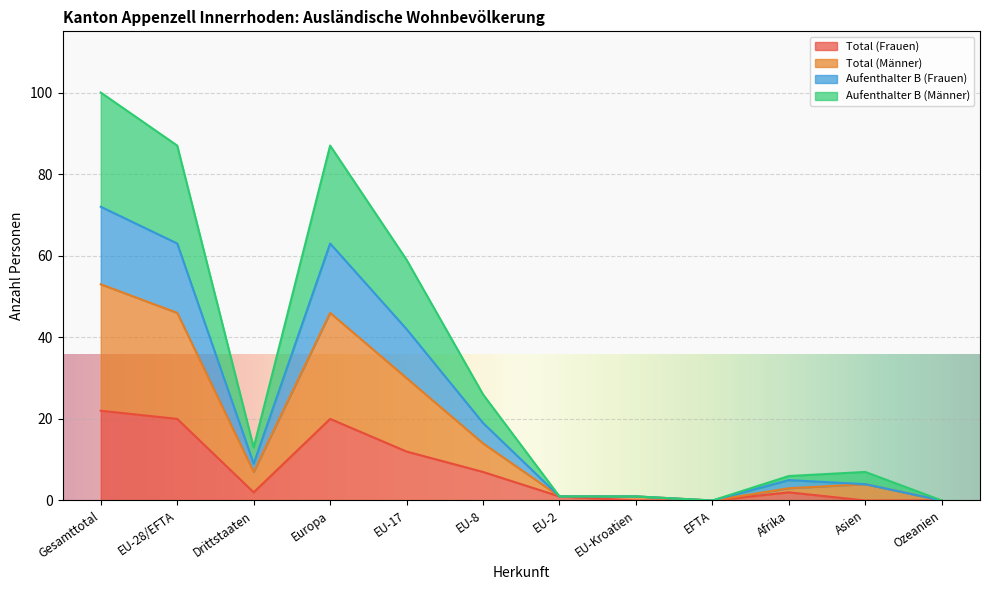

In Aufenthalter B (Frauen), how many points are lower than both neighbors (excluding endpoints)?

2